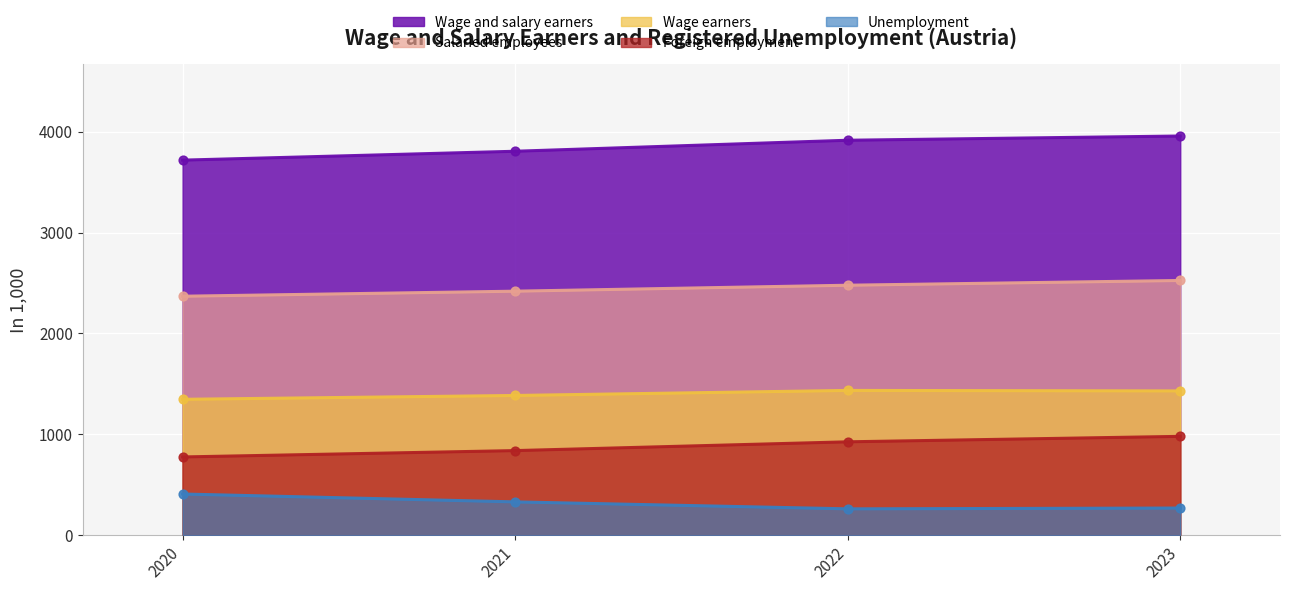

At which category is the sum across all series the highest?

2023